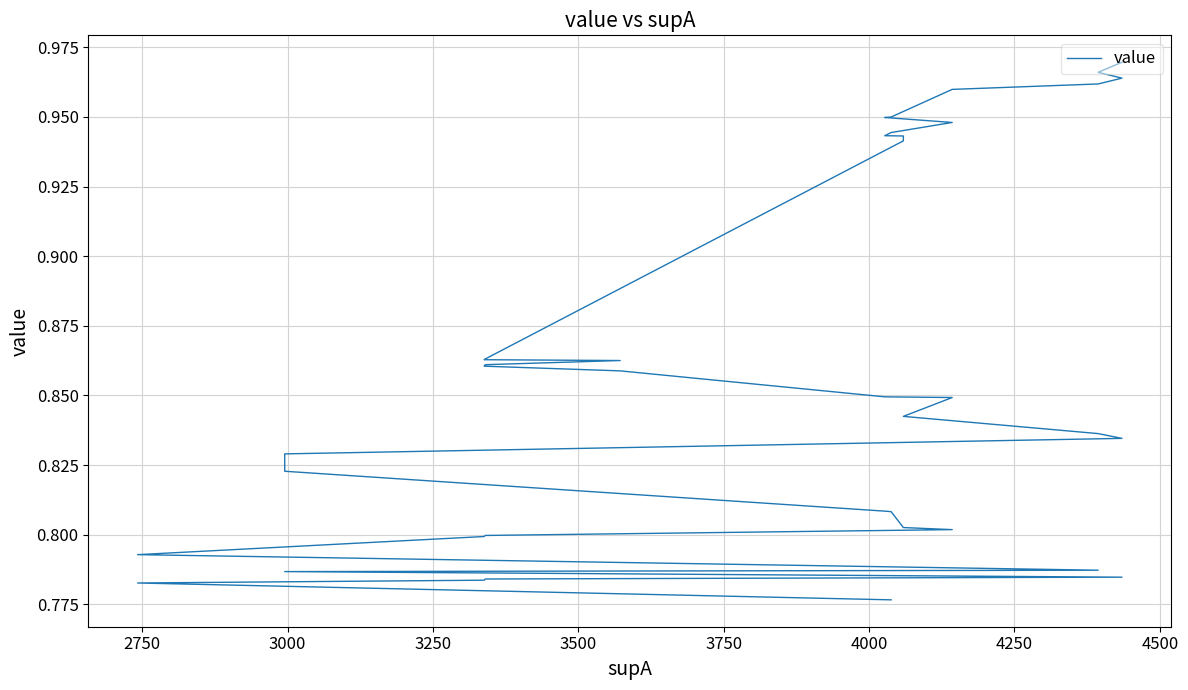

What is the greatest value displayed?

1.0